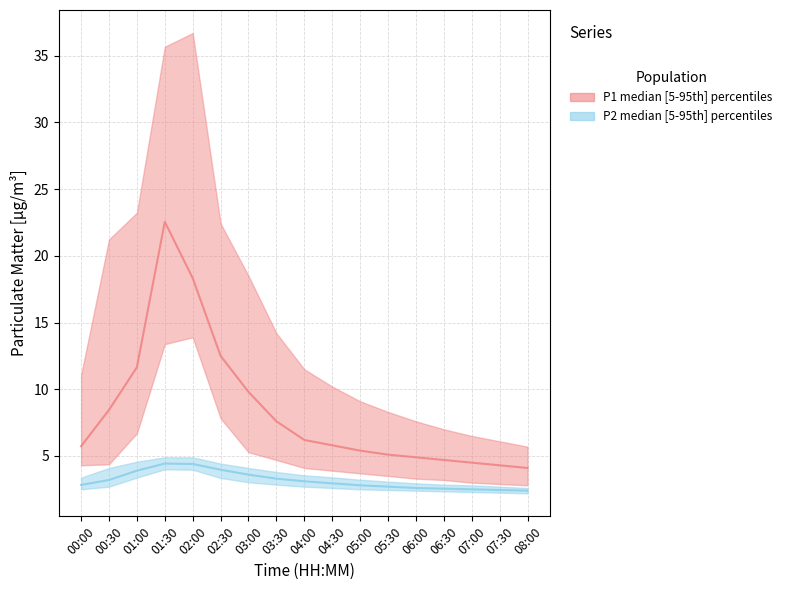

What is the label of the 11th point from the left?

05:00